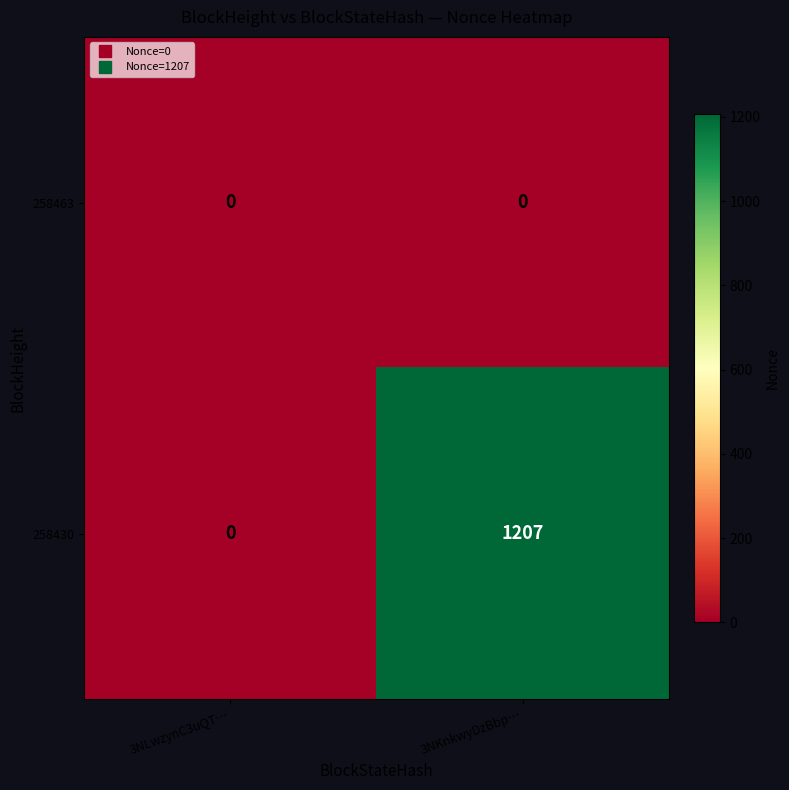

Between 3NLwzynC3uQT… and 3NKnkwyDzBbp…, which series saw the biggest shift?

258430